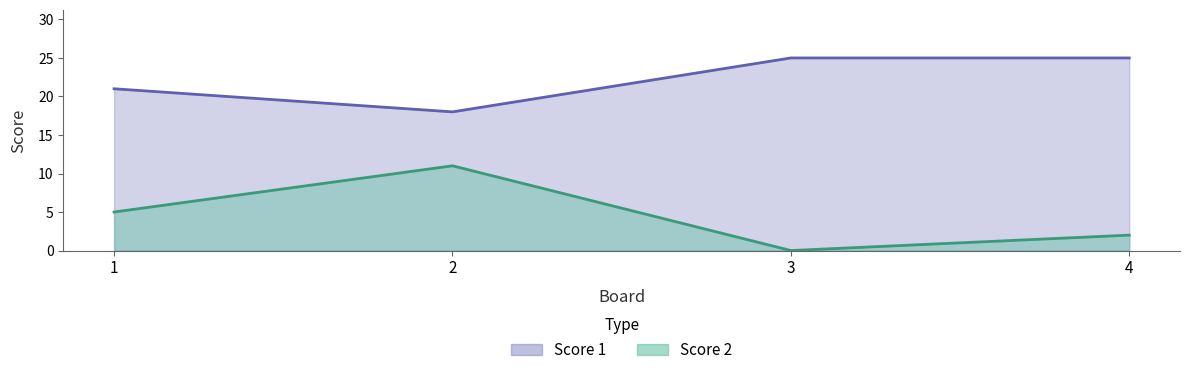

How many data points does each series have?

4